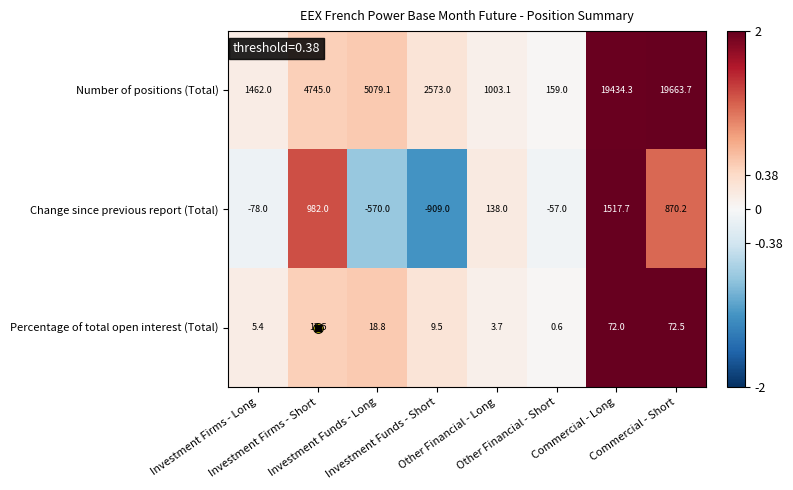

List the series in order of their peak value, lowest first.

Percentage of total open interest (Total), Change since previous report (Total), Number of positions (Total)